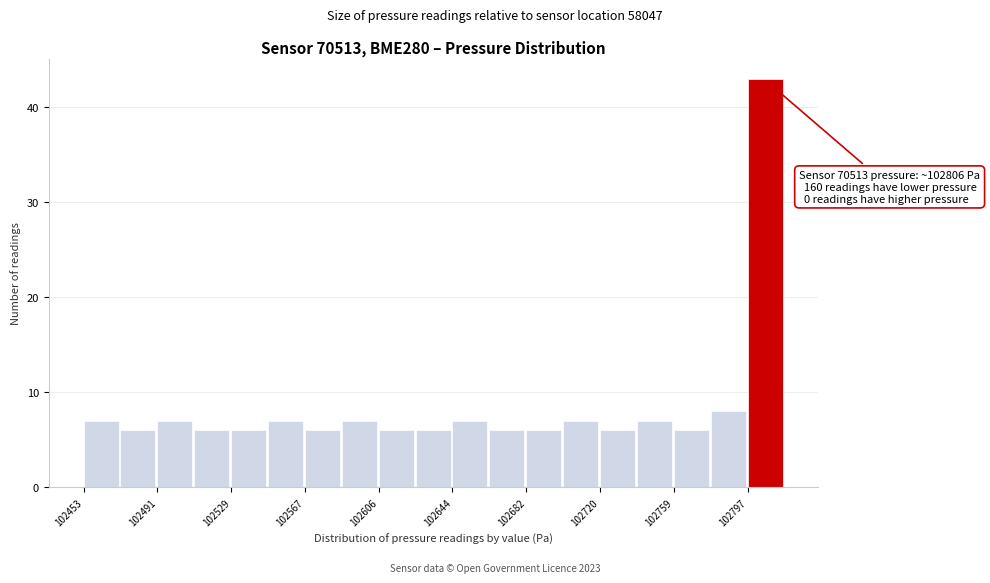

Read against the x-axis, roughly where is the centre of the tallest bar?

102805